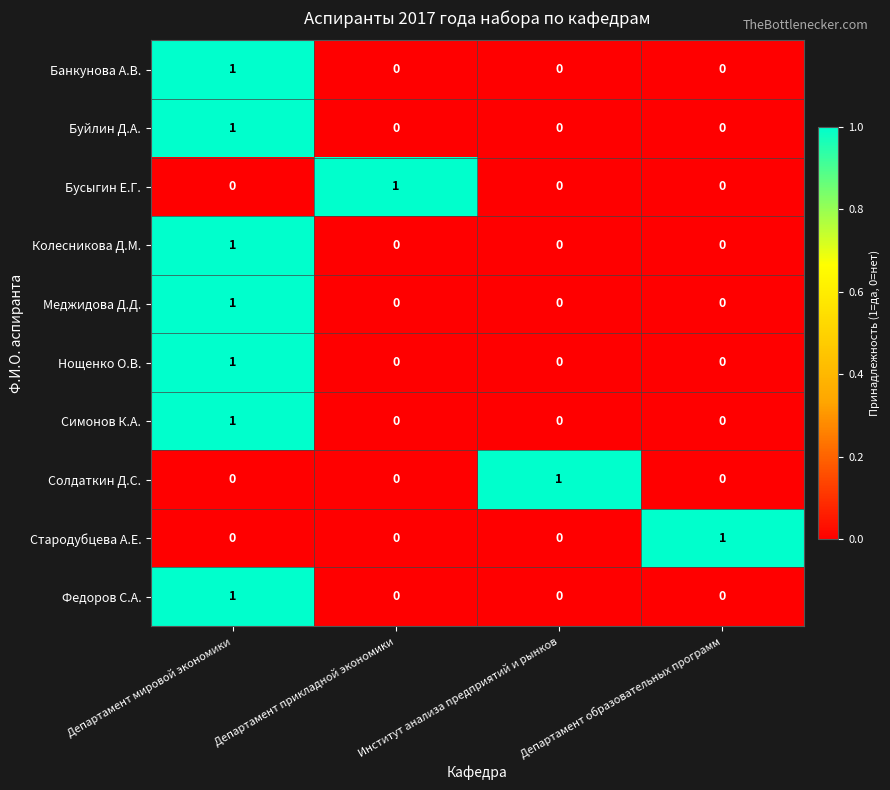

How many Меджидова Д.Д. values are between 0 and 1?

4